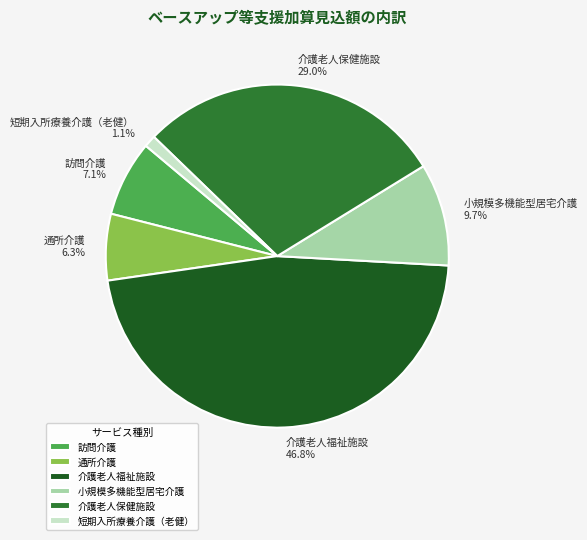

To the nearest percent, what portion does 介護老人保健施設 represent?

29%